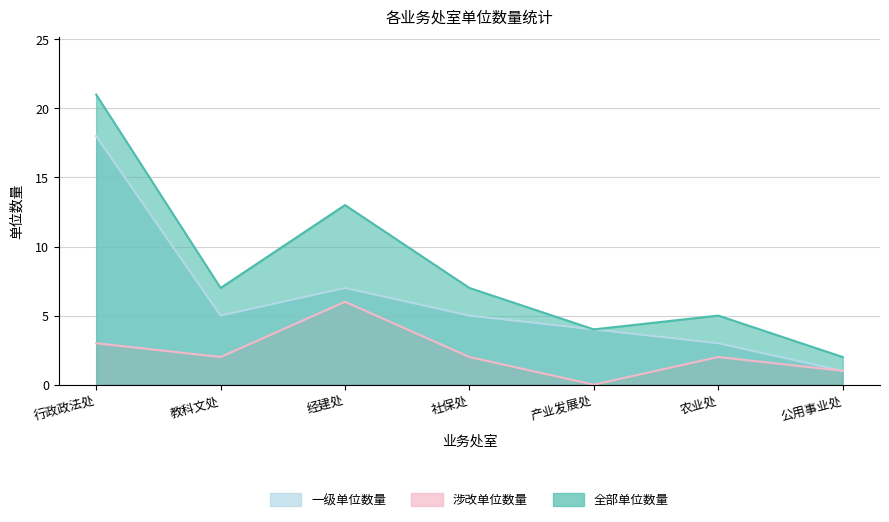

What is the total value across all series at 农业处?

10